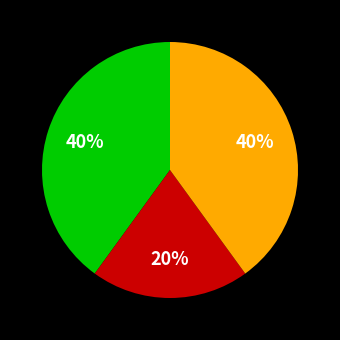

To the nearest percent, what is the average slice percentage?

33%